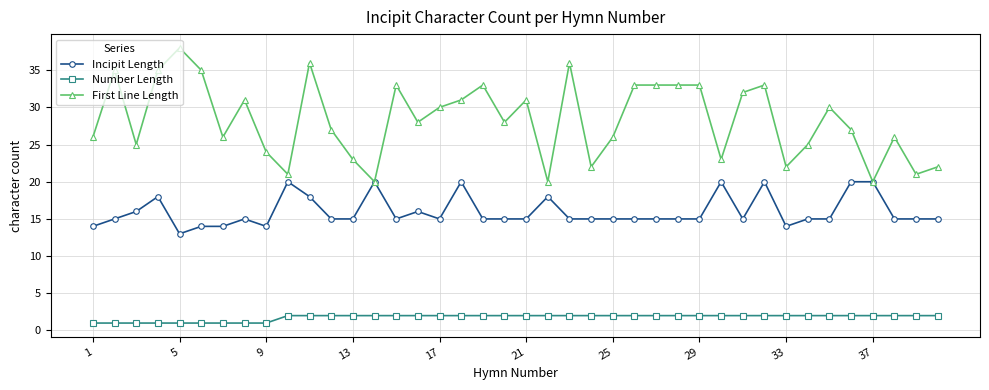

At how many categories does at least one series exceed 8?

40